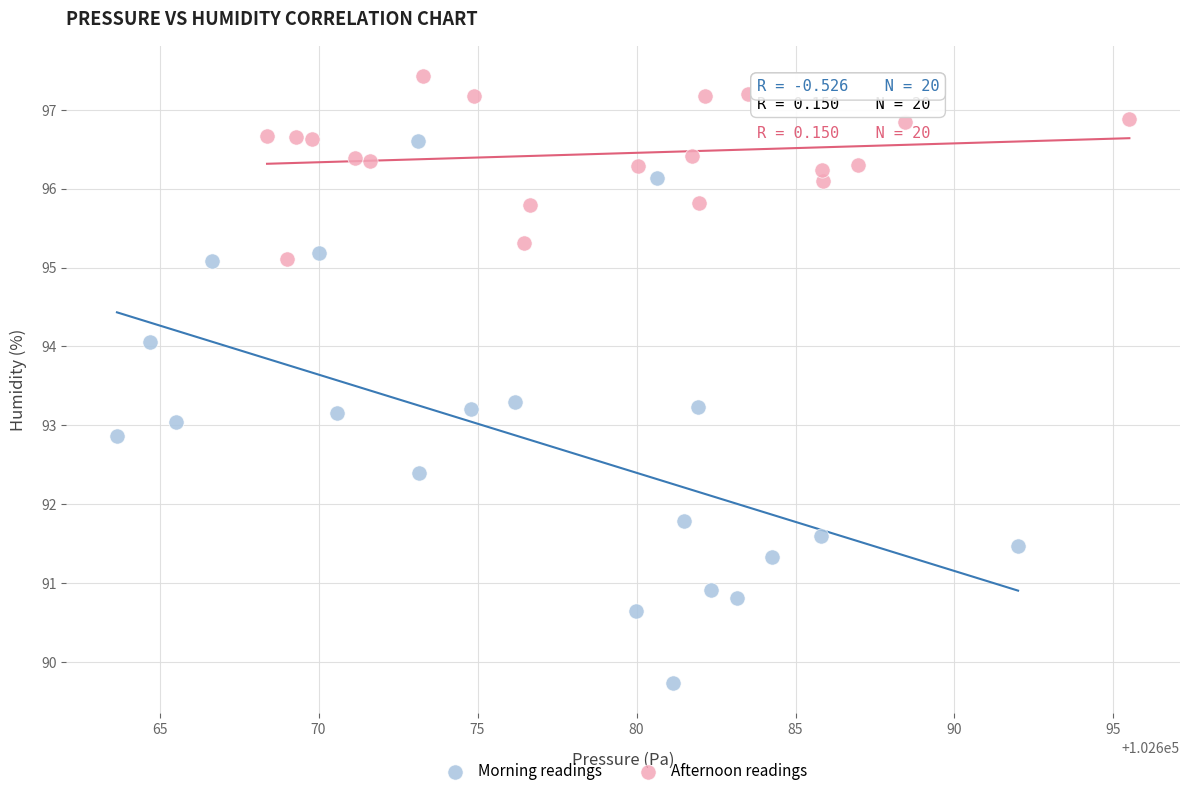

Which series contains the highest Y value?

Afternoon readings